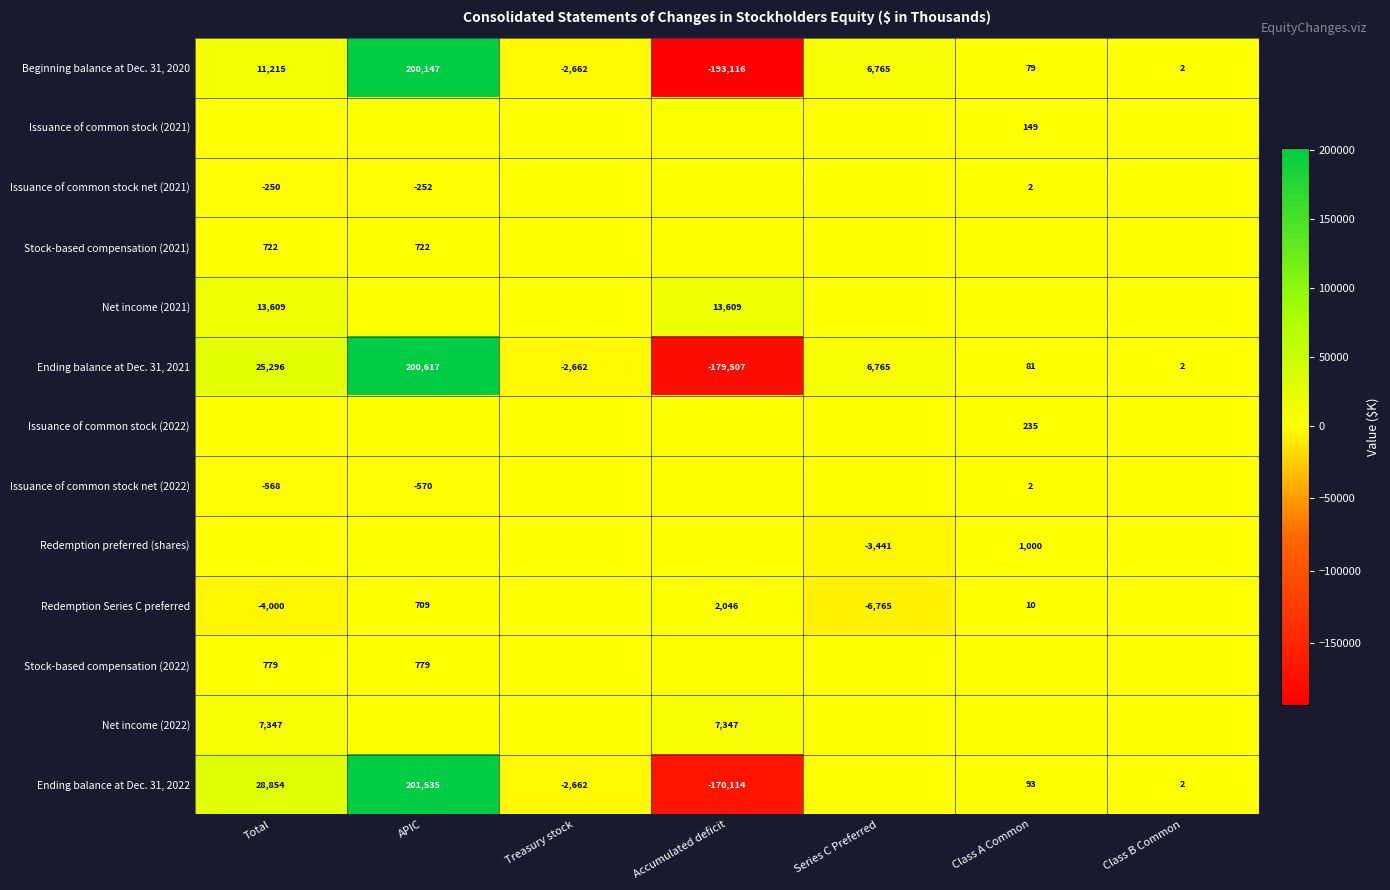

What is the difference between the Ending balance at Dec. 31, 2022 values at Total and APIC?

172681